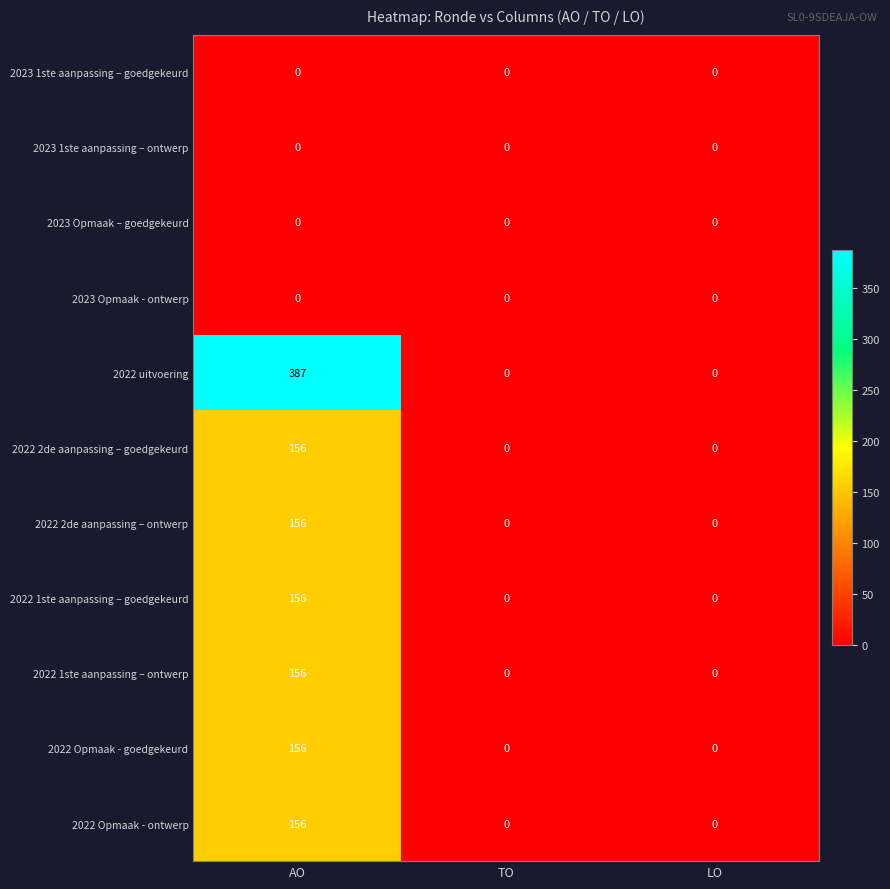

At which category is the sum across all series the highest?

AO